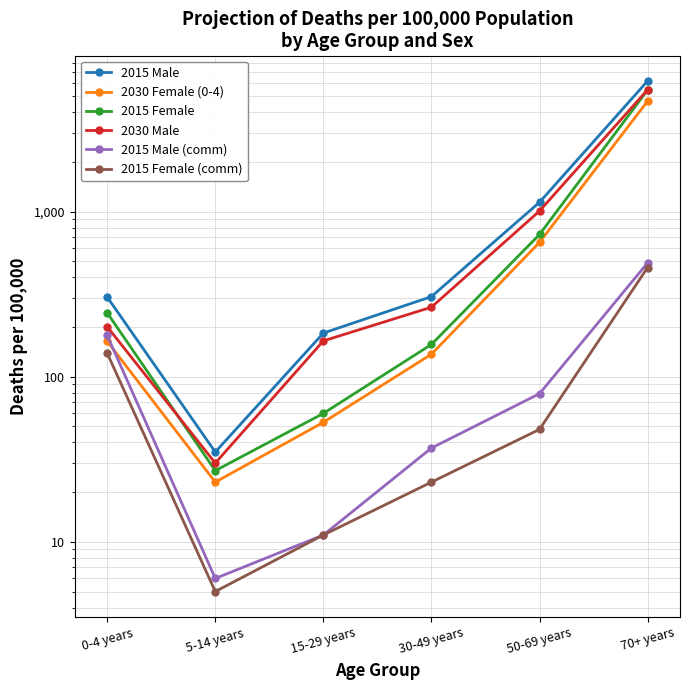

What is the value of the 2015 Female point at the 3rd from the left?

60